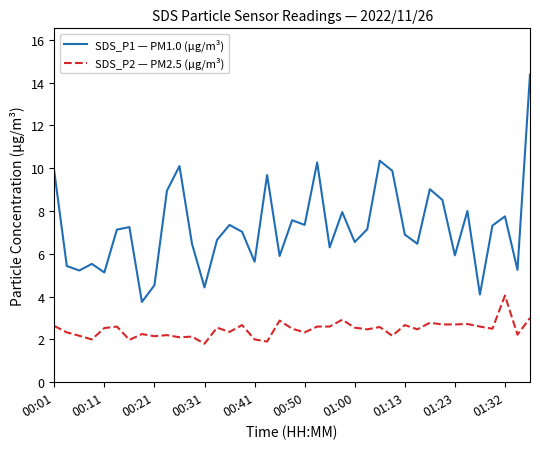

In SDS_P1 — PM1.0 (μg/m³), how many points are higher than both neighbors (excluding endpoints)?

12